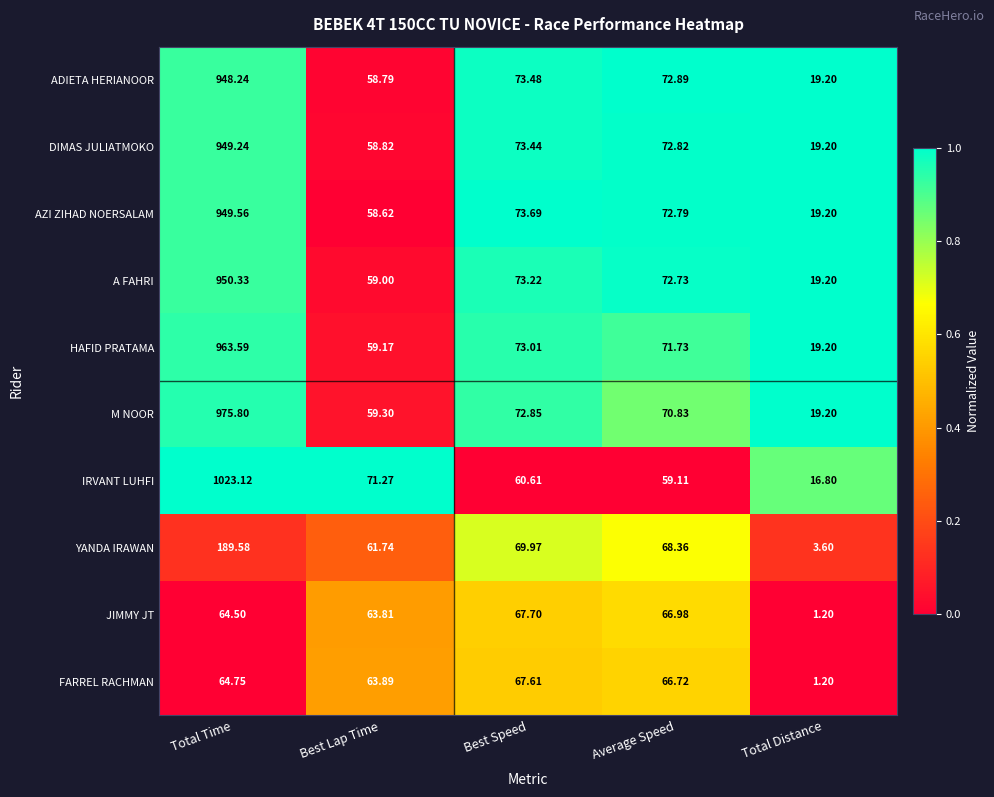

At which label does FARREL RACHMAN reach its minimum?

Total Distance